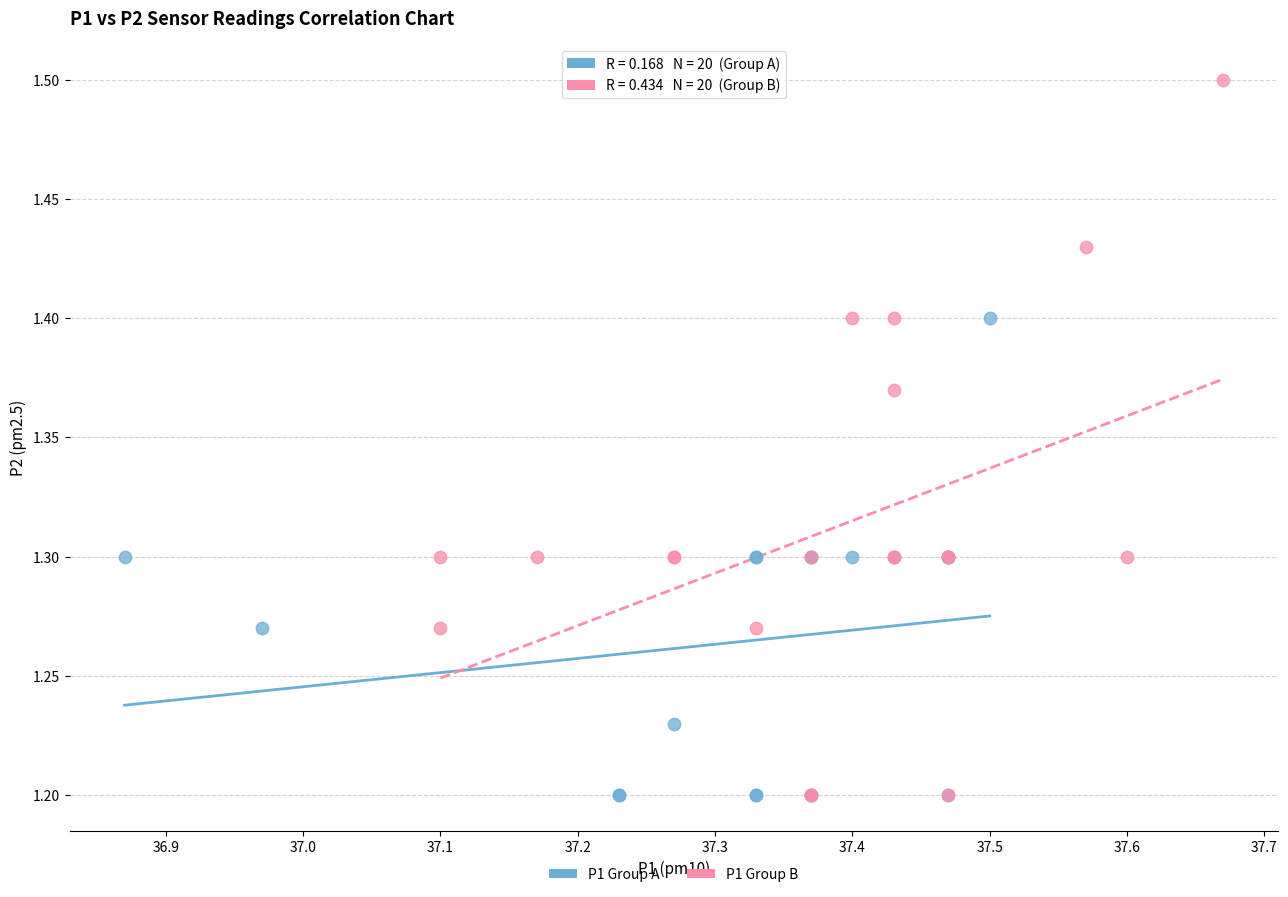

What are all the series names shown in the legend?

P1 Group A, P1 Group B